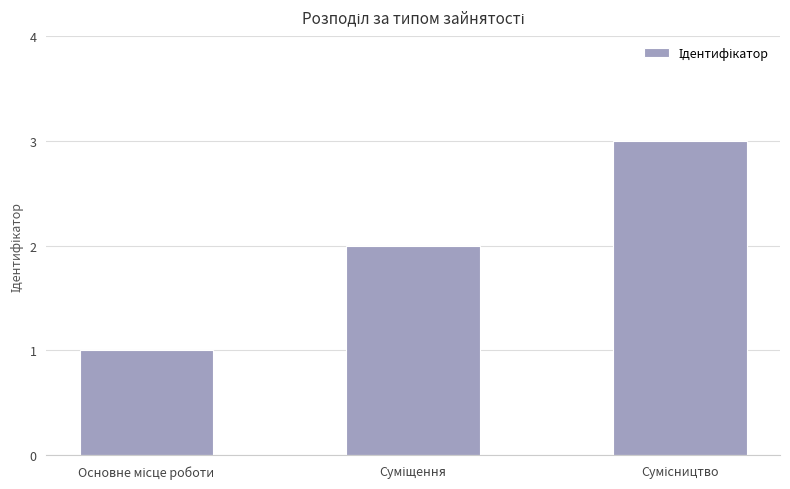

What is the greatest value displayed?

3